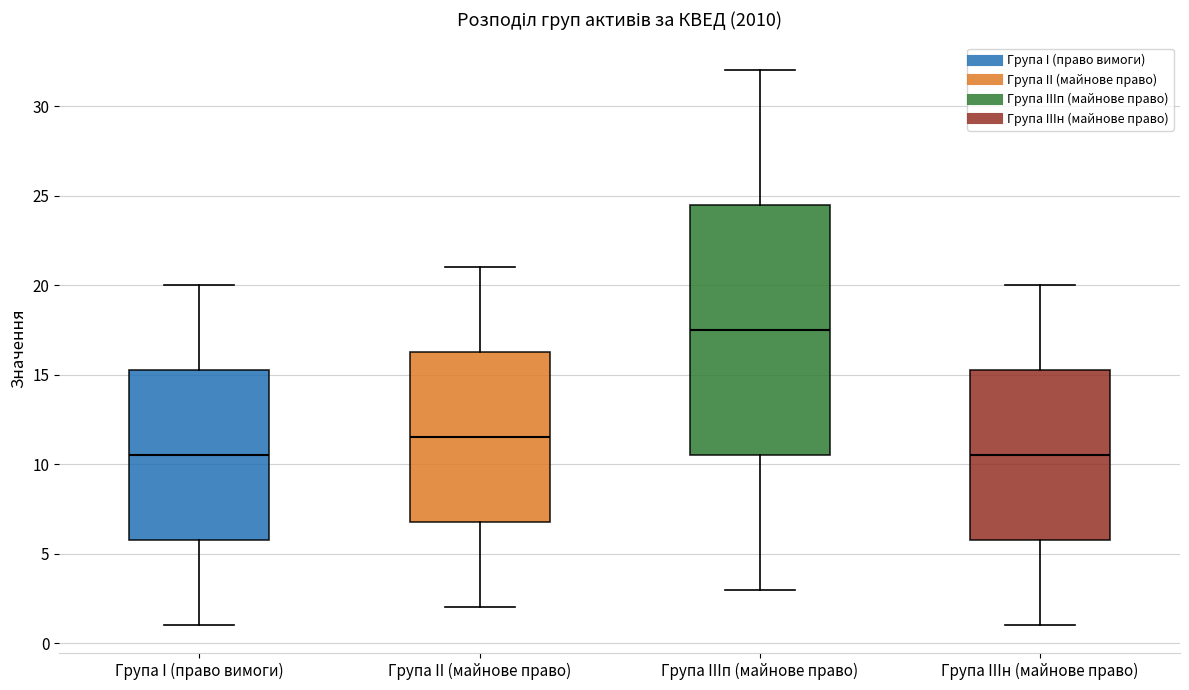

Reading left to right, read every box against the y-axis: the position of its median line, the range the box covers, and the ends of its whiskers. The values are not printed on the chart, so give them approximately, as read against the axis.

Група I (право вимоги): median 10.5, box 6.0 to 15.5, whiskers 1.0 to 20.0
Група II (майнове право): median 11.5, box 7.0 to 16.5, whiskers 2.0 to 21.0
Група IIIп (майнове право): median 17.5, box 10.5 to 24.5, whiskers 3.0 to 32.0
Група IIIн (майнове право): median 10.5, box 6.0 to 15.5, whiskers 1.0 to 20.0